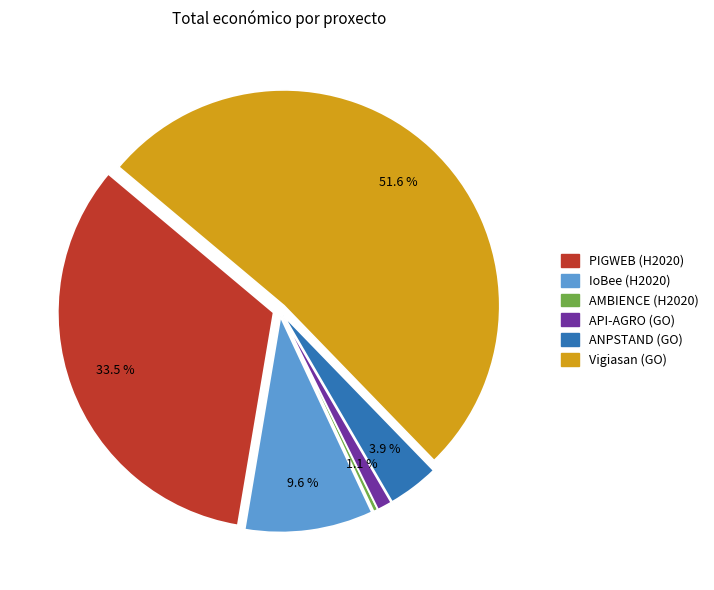

Rank the categories by value from lowest to highest.

AMBIENCE, API-AGRO, ANPSTAND, IoBee, PIGWEB, Vigiasan